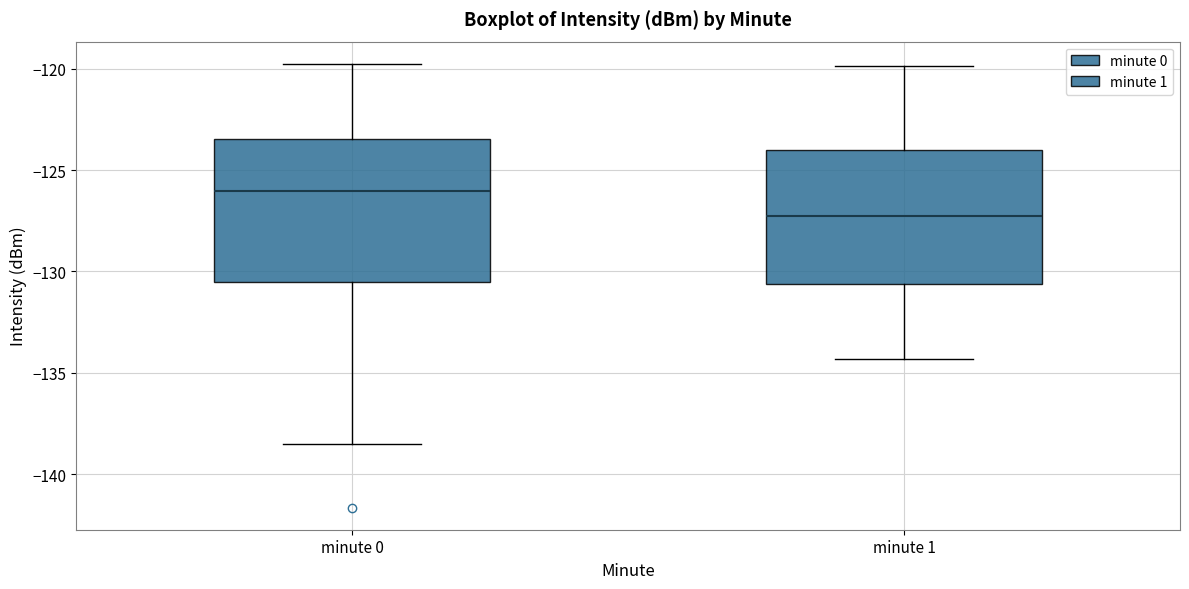

Which box's median line is the highest?

minute 0